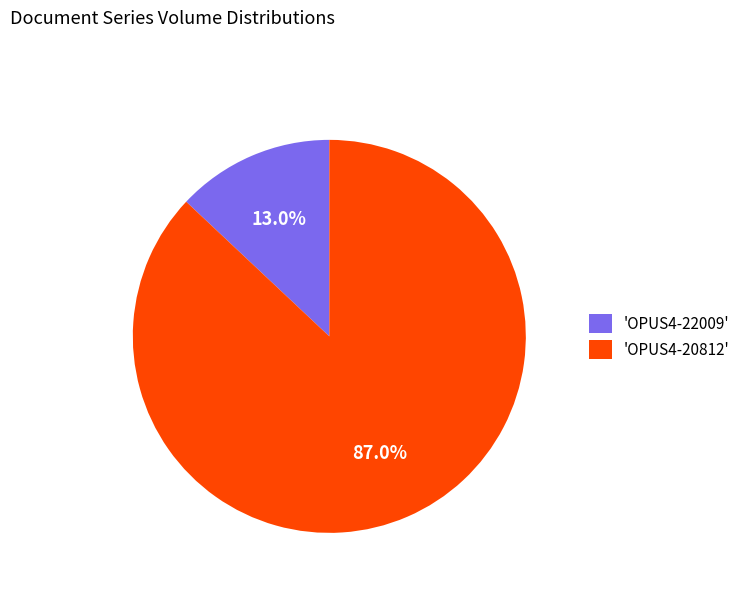

What is the ratio of the value at 'OPUS4-20812' to the value at 'OPUS4-22009'?

6.7